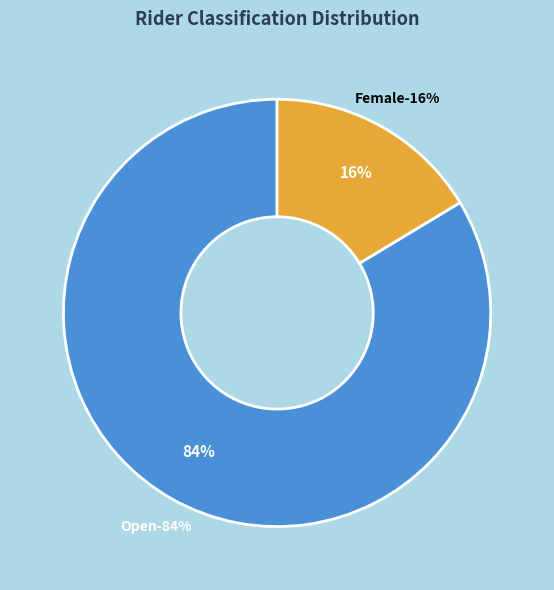

Does Female account for over 50% of the chart?

No